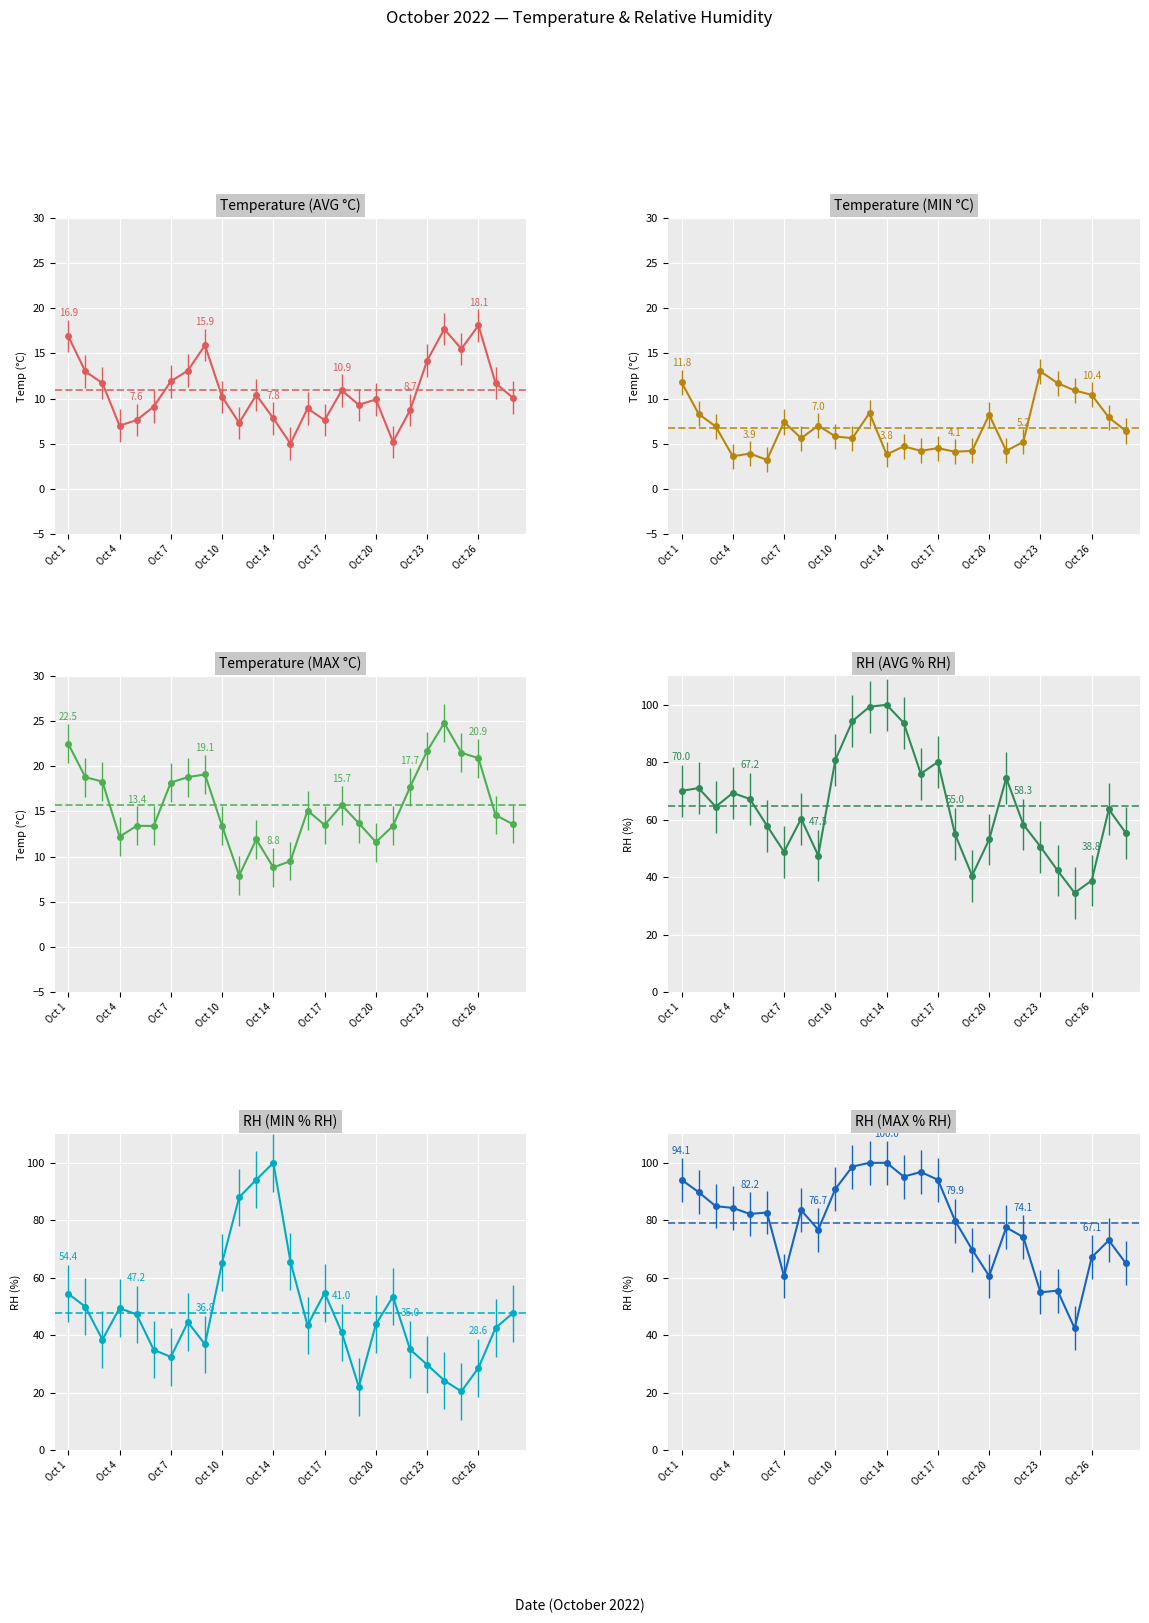

At which category is the sum across all series the highest?

Oct 13